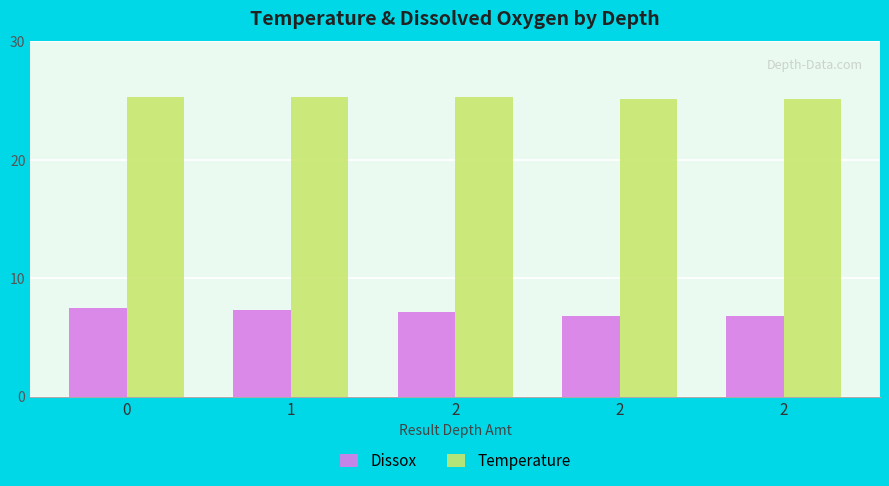

What is the difference between the Dissox values at 2 and 2?

0.3